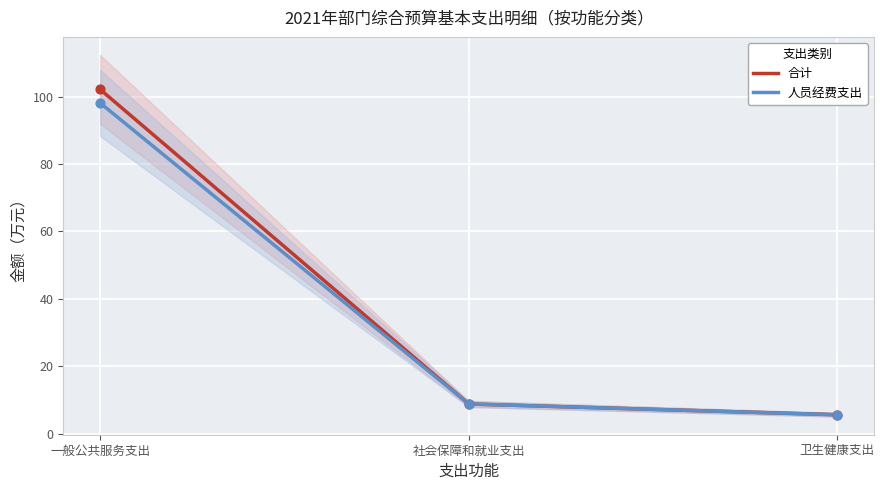

Which series reaches the maximum Y coordinate?

合计